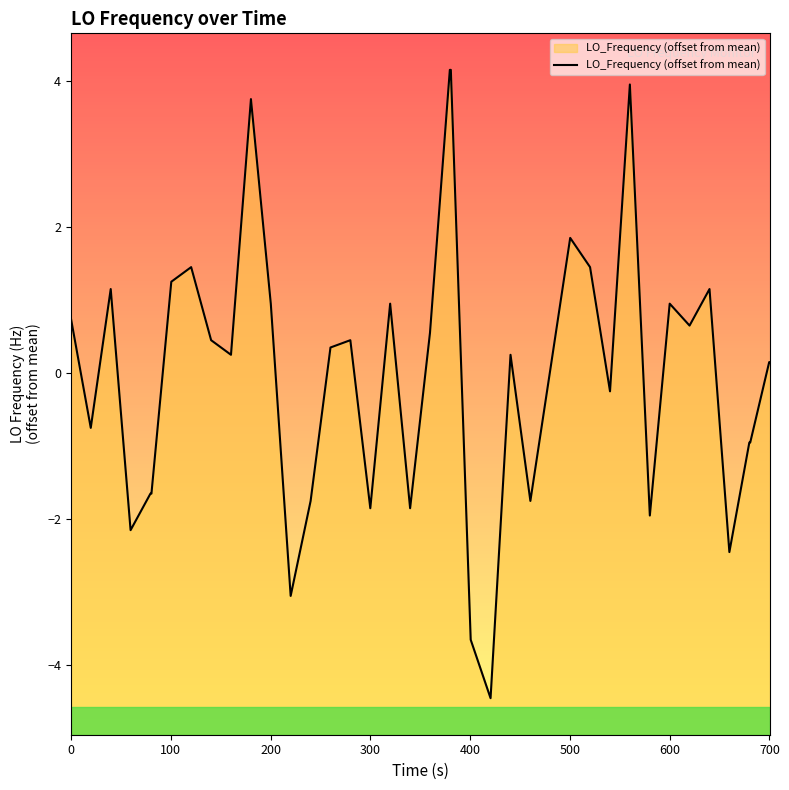

True or false: there are more than 0 points higher than both neighbors.

True